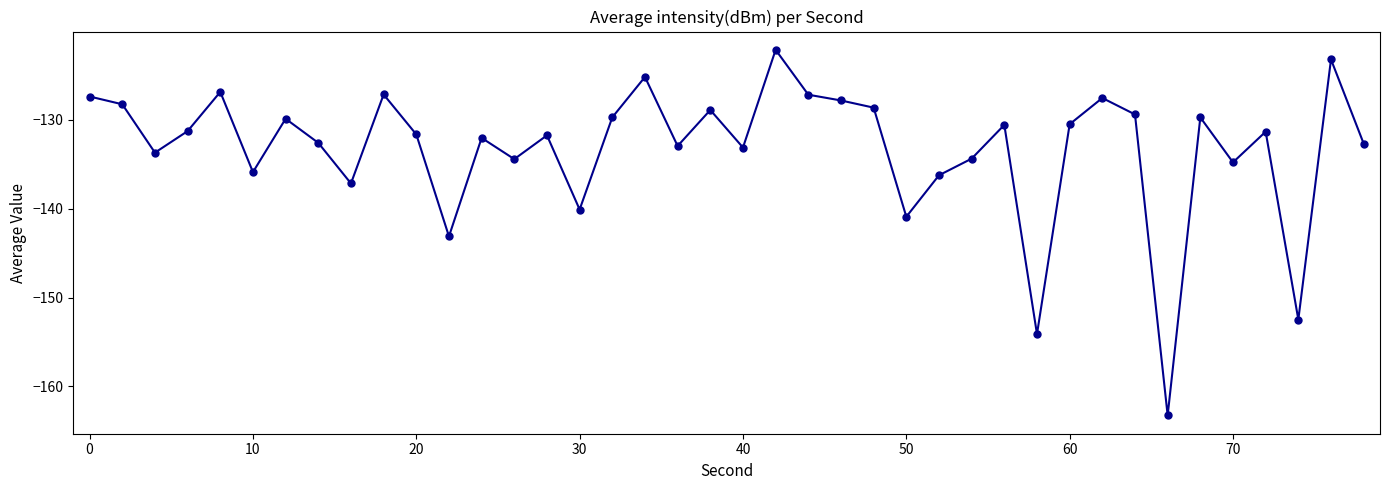

What is the maximum value shown in the chart?

-122.1